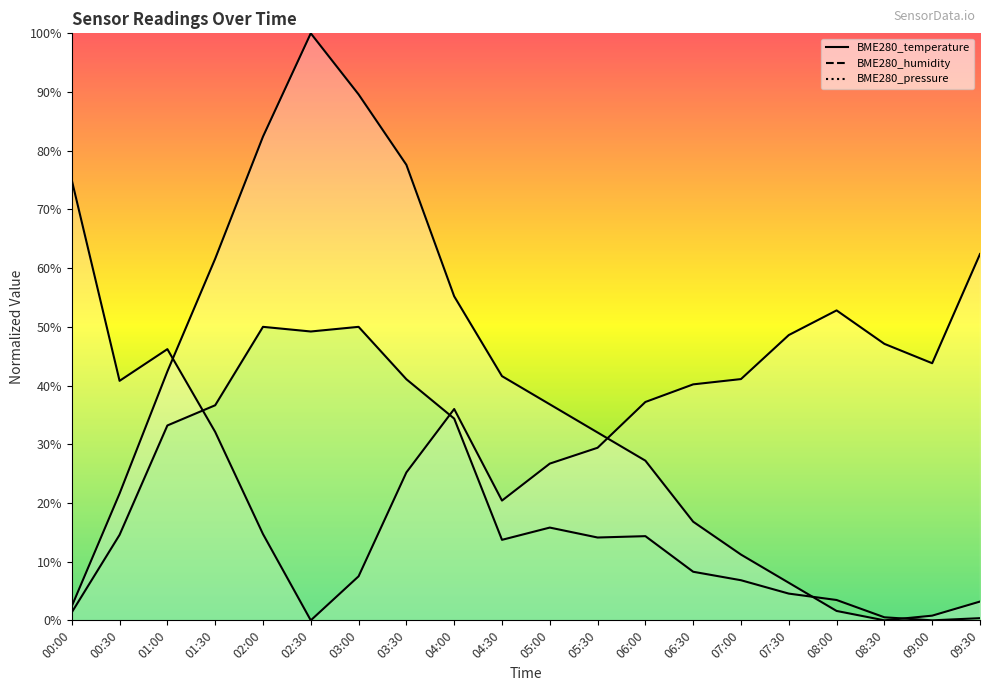

Count the number of categories in the chart.

20